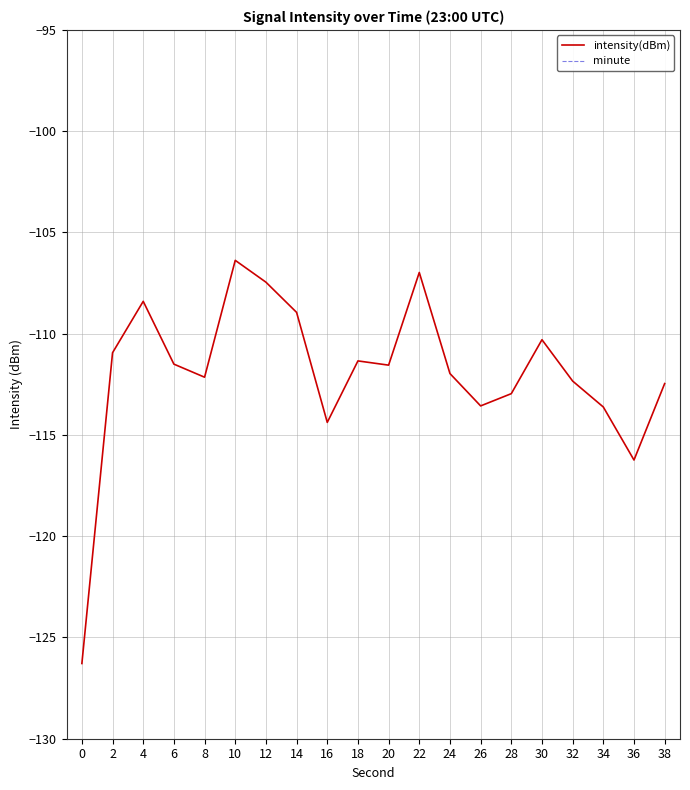

Which series has the largest total across all categories?

minute